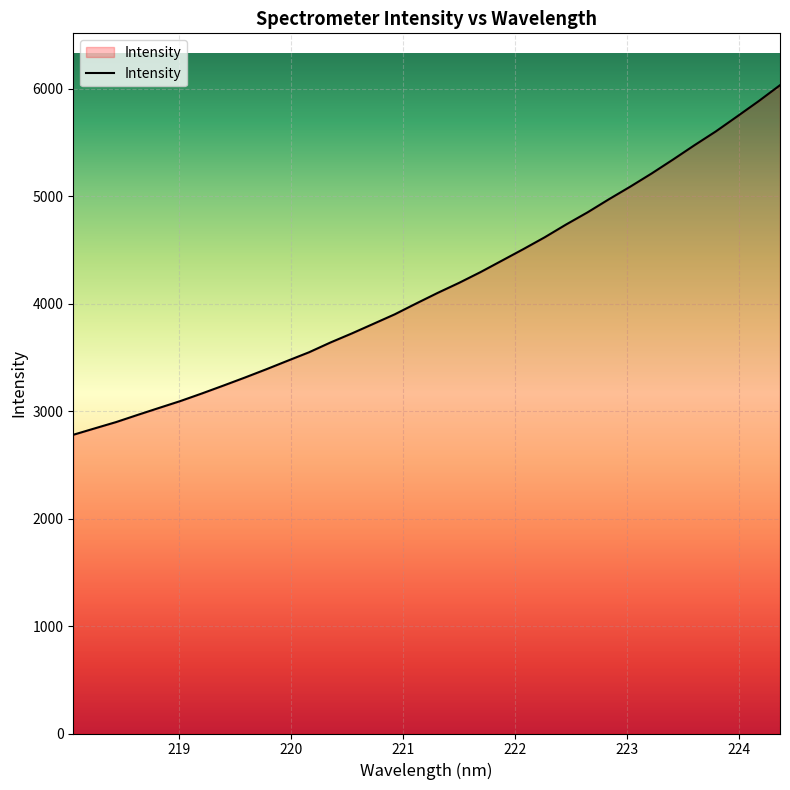

What is the difference between the maximum and minimum values?

3252.6